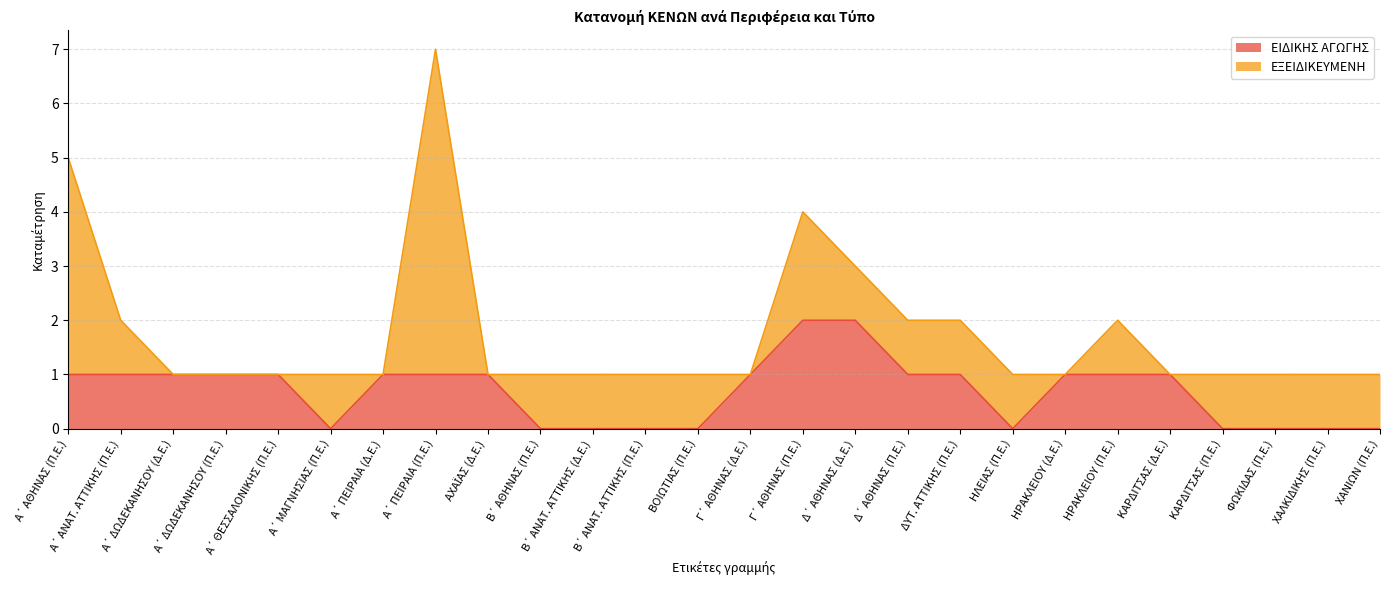

True or false: the data shows 1 at ΔΥΤ. ΑΤΤΙΚΗΣ (Π.Ε.).

True